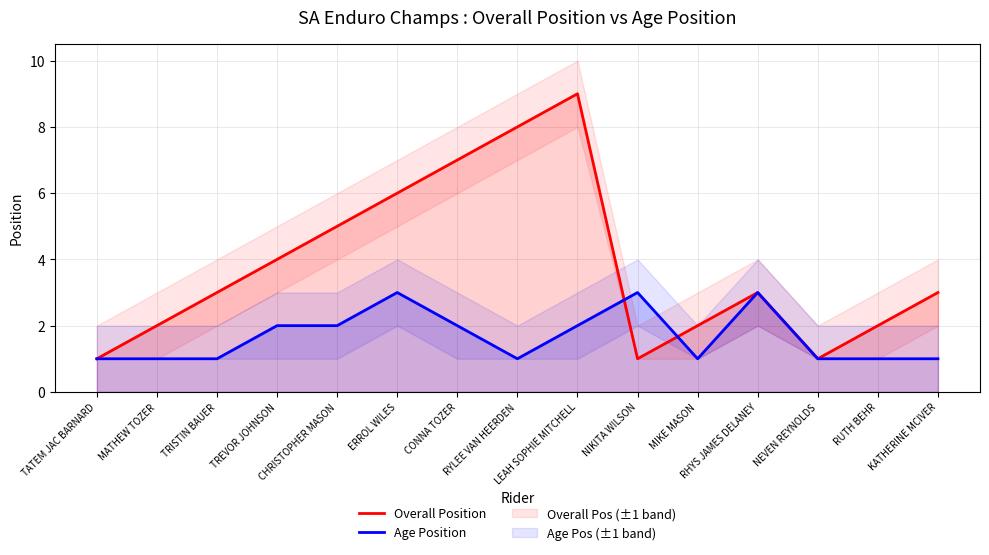

At which category is the sum across all series the highest?

LEAH SOPHIE MITCHELL